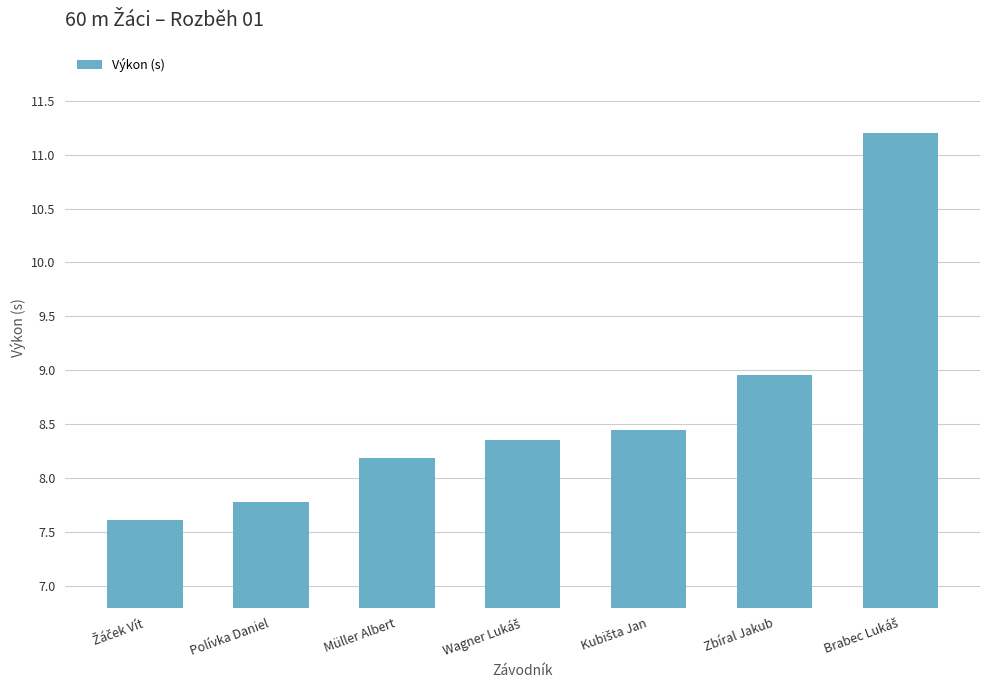

At which label does the data first exceed 8?

Müller Albert